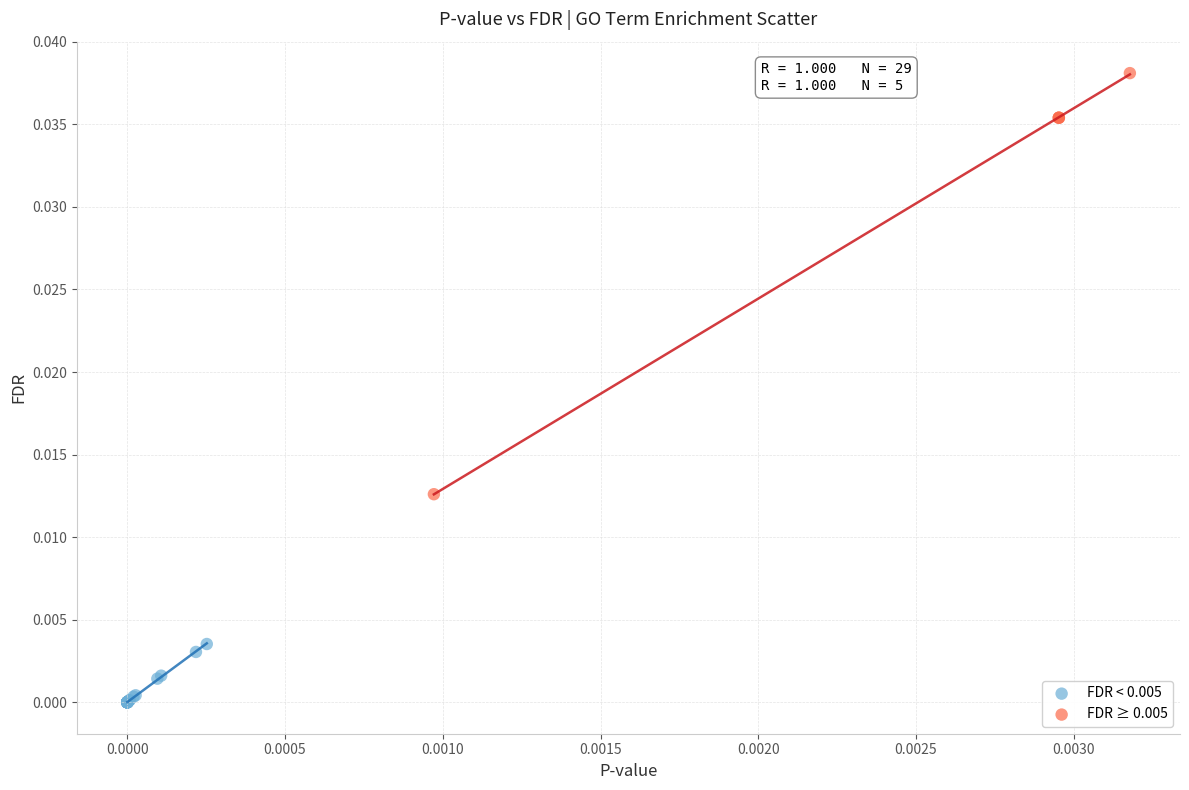

Which series has the largest Y range (max minus min)?

FDR ≥ 0.005